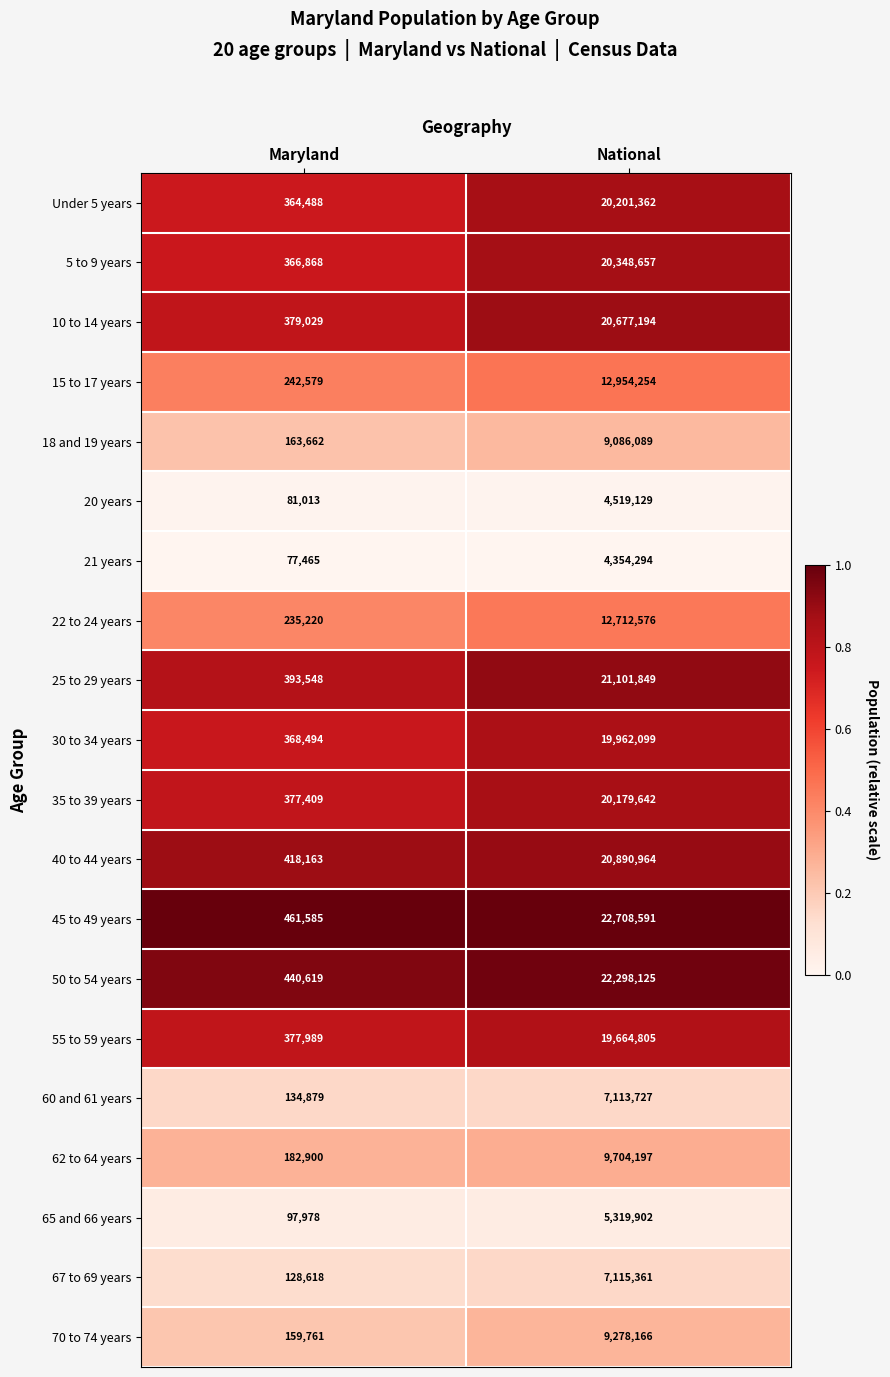

Which series has the widest spread of values?

45 to 49 years